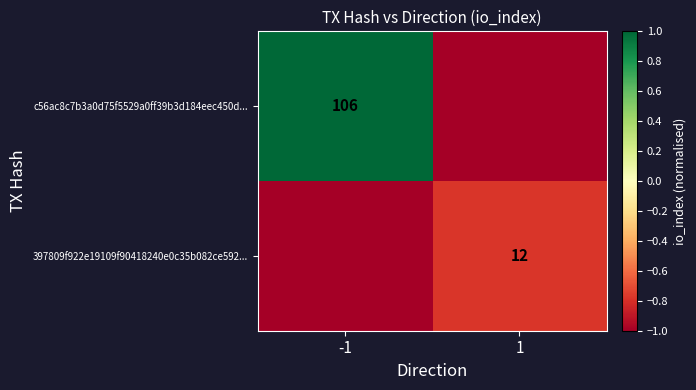

The 397809f922e19109f90418240e0c35b082ce592... series shows 12 at 1. True or false?

True